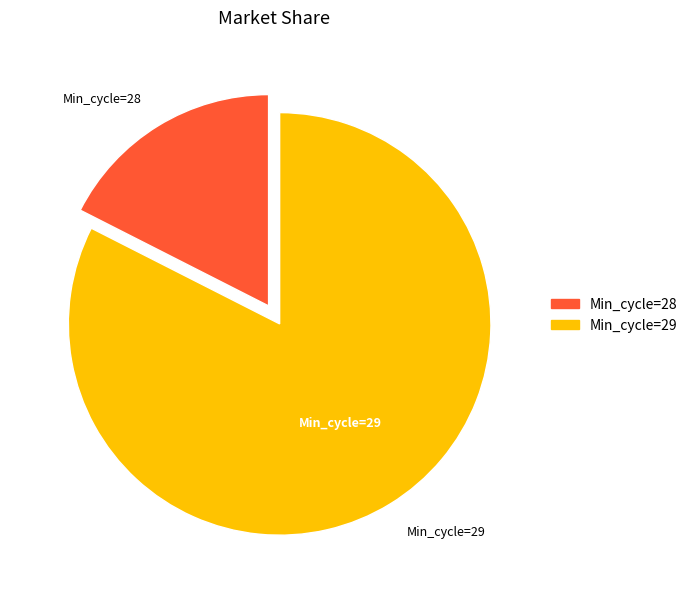

Which category has the smallest portion of the pie?

Min_cycle=28